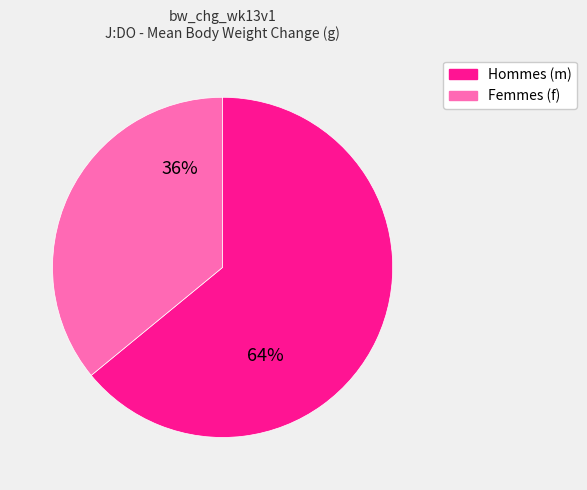

To the nearest percent, what is the average slice percentage?

50%